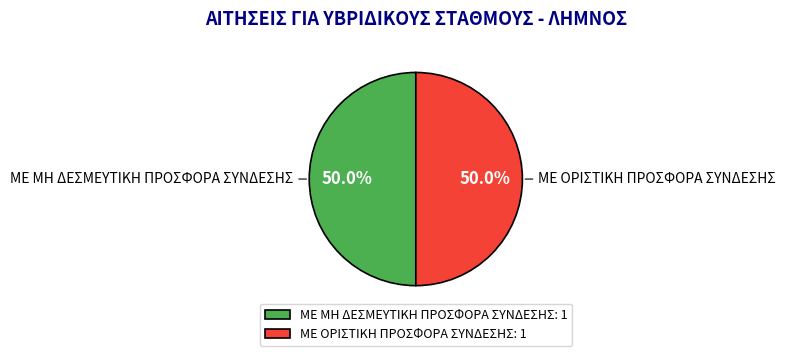

To the nearest percent, what is the average slice percentage?

50%